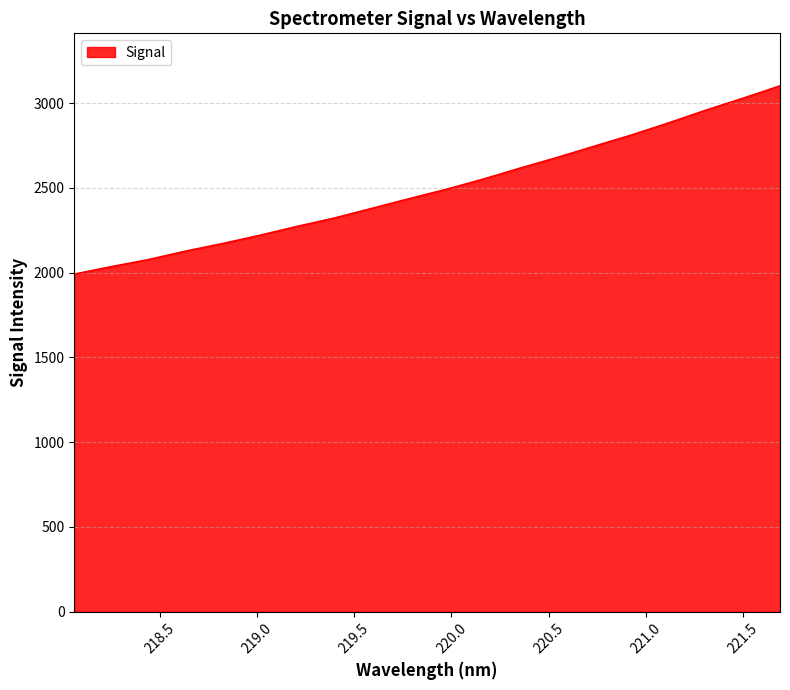

Reading left to right, transcribe all the data shown in this chart.

1991.8	2036.0	2077.8	2127.8	2172.7	2221.4	2273.6	2322.8	2379.4	2436.3	2491.5	2552.0	2617.3	2680.4	2746.8	2812.9	2884.2	2959.0	3029.5	3102.5